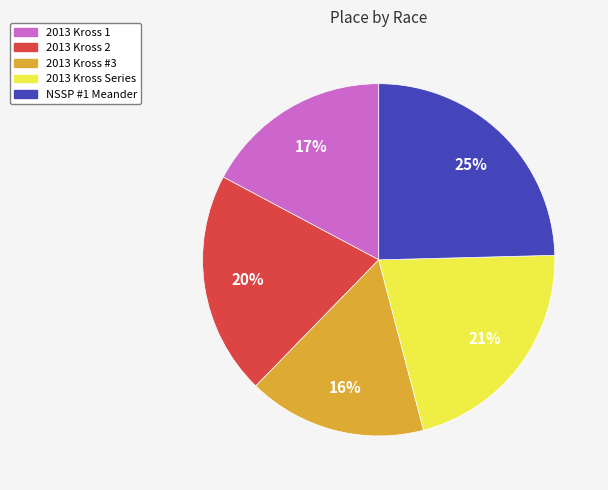

To the nearest percent, what is the average slice percentage?

20%